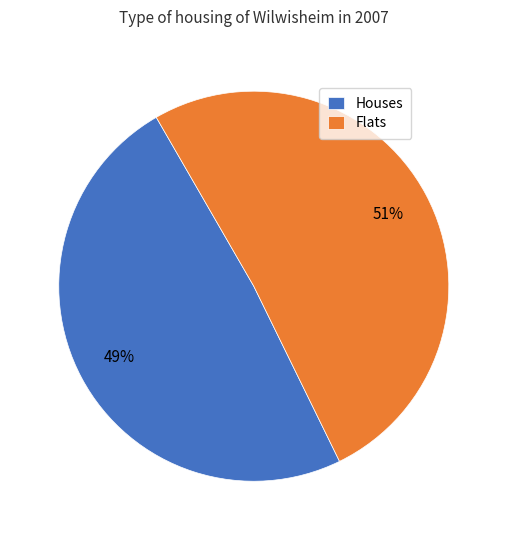

Combined, do Flats and Houses account for over 50%?

Yes